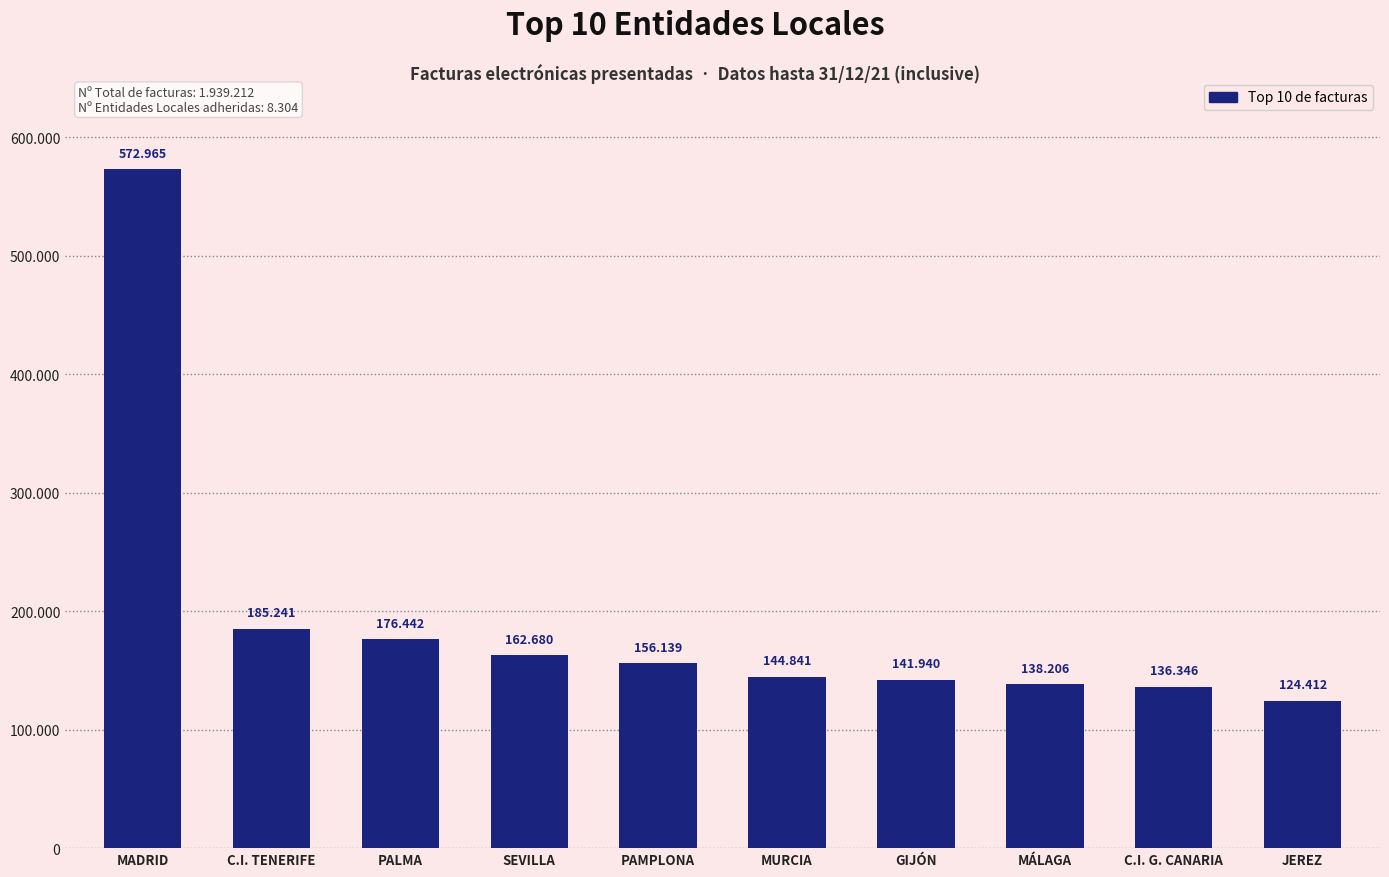

Does the chart contain any negative values?

No